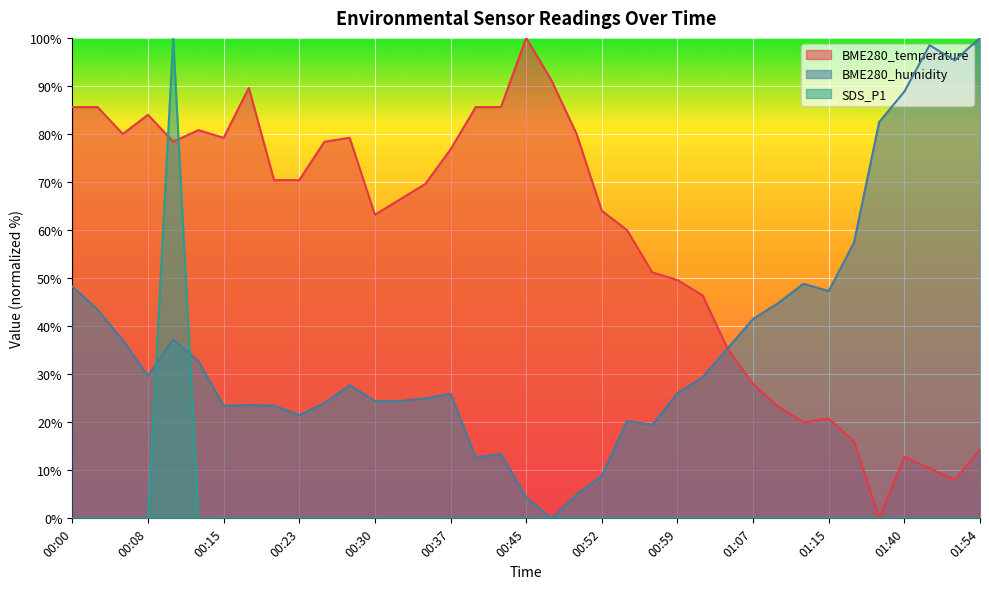

Where do SDS_P1 and BME280_humidity first cross each other?

00:08 and 00:10